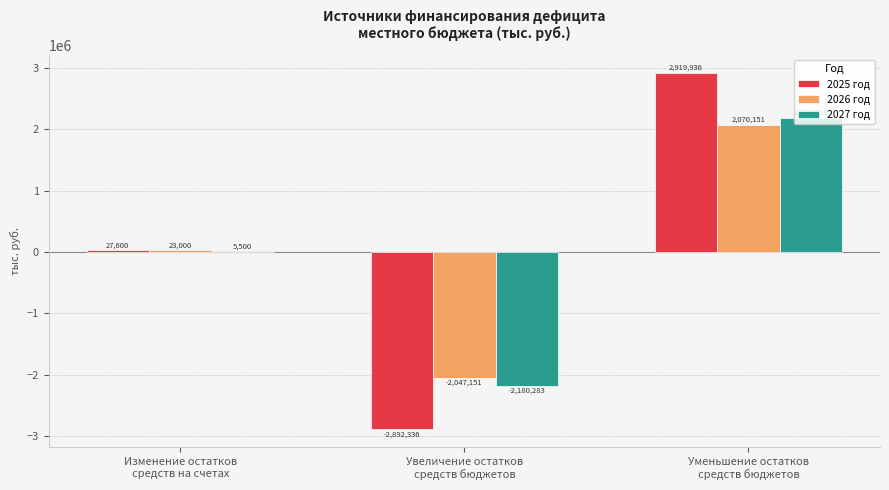

What is the sum of all 2027 год values?

11000.0